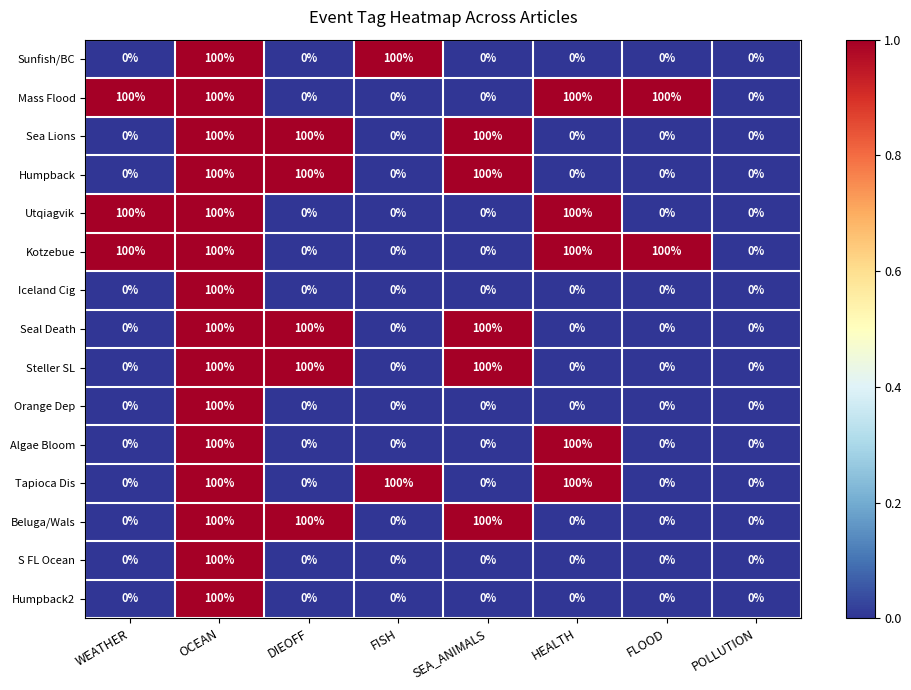

What is the sum of all Algae Bloom values?

200